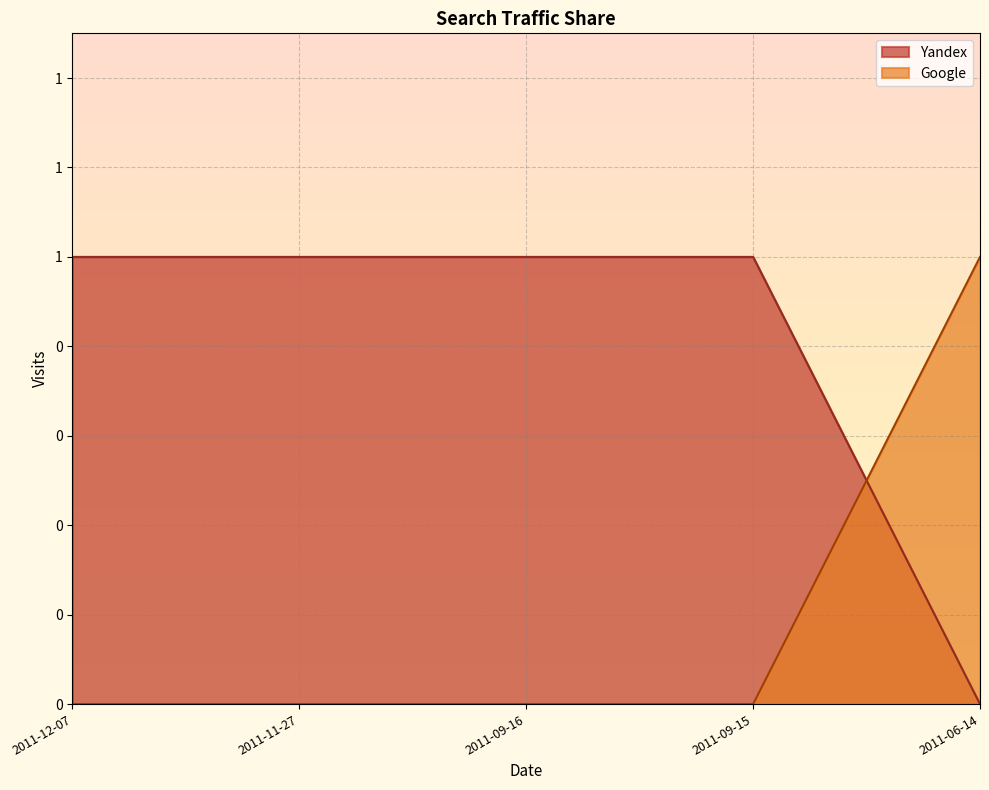

Rank the categories by Google value from lowest to highest.

2011-12-07, 2011-11-27, 2011-09-16, 2011-09-15, 2011-06-14